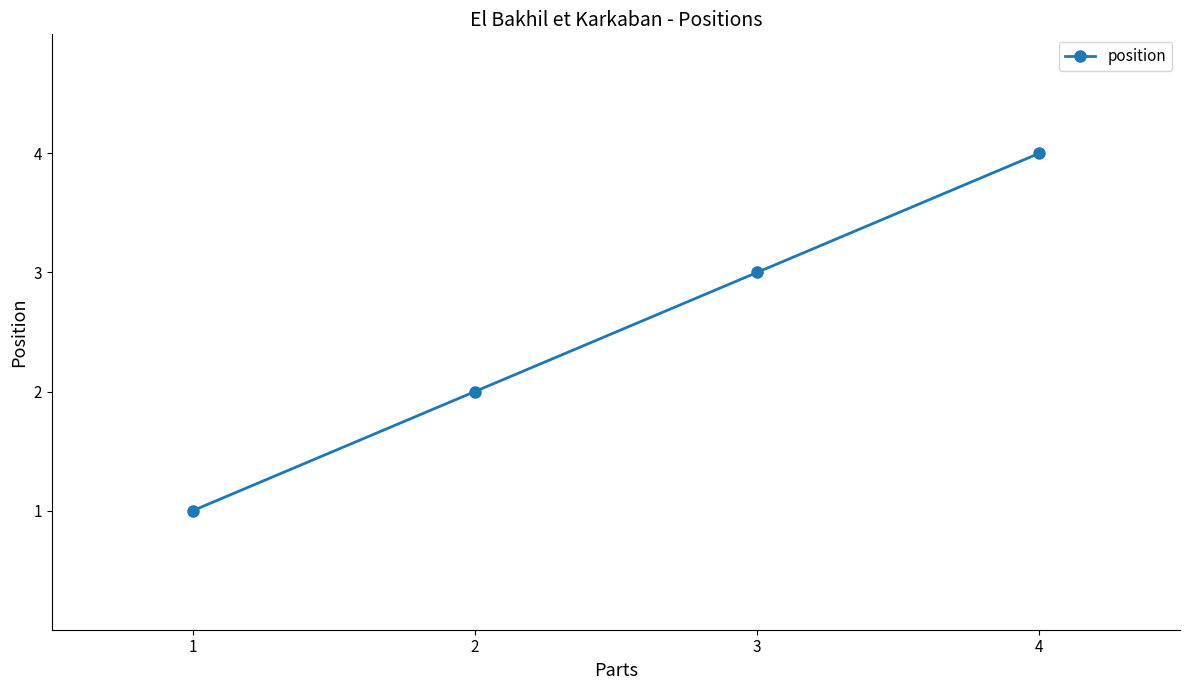

What is the approximate value at 1?

1